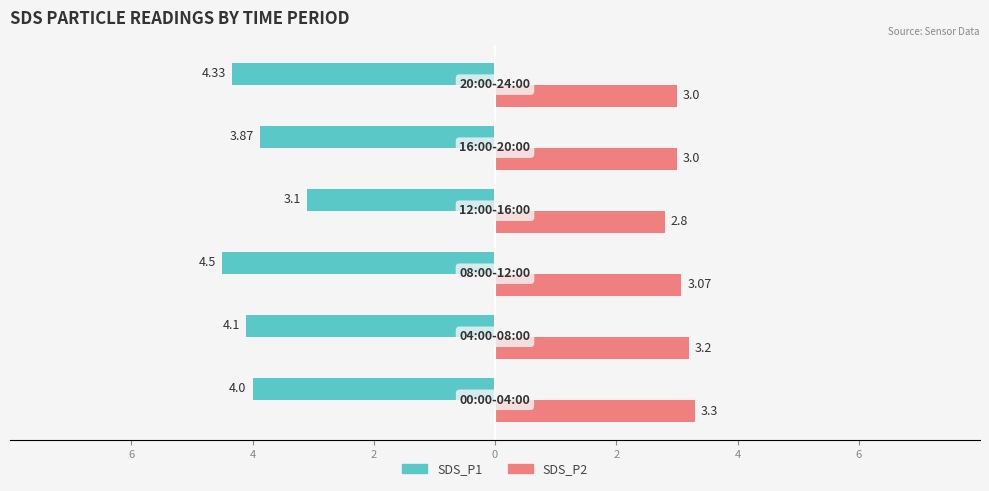

What is the difference between the maximum and minimum values in the SDS_P2 series?

0.5